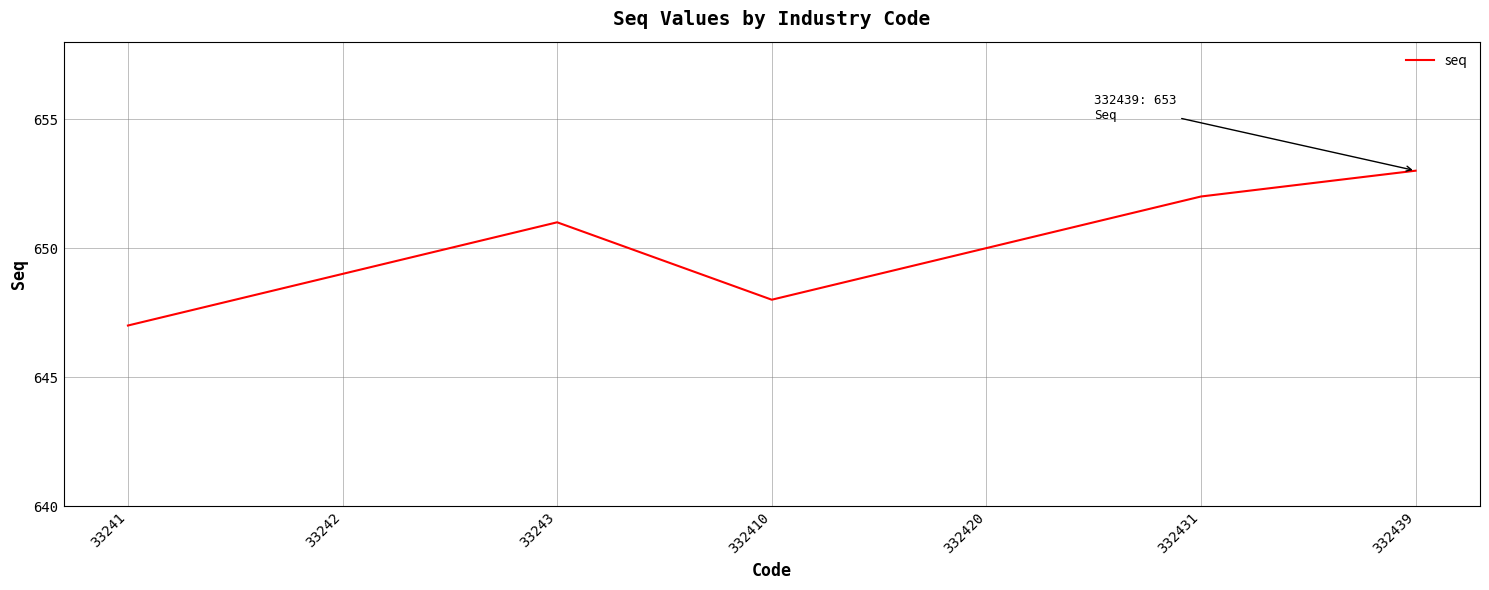

Is it true that the value at 33242 is 649?

True